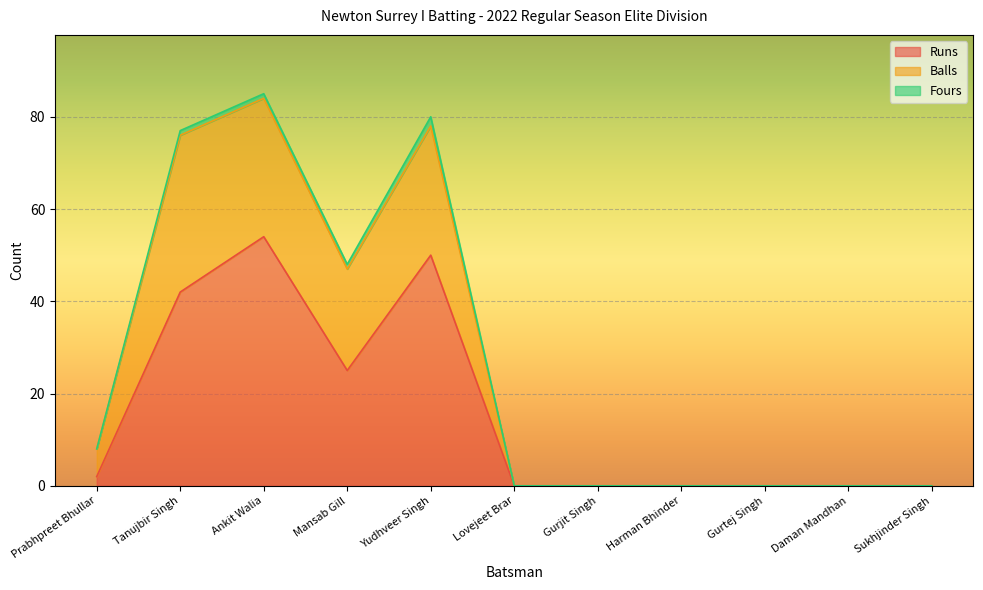

Which series has the largest total across all categories?

Balls